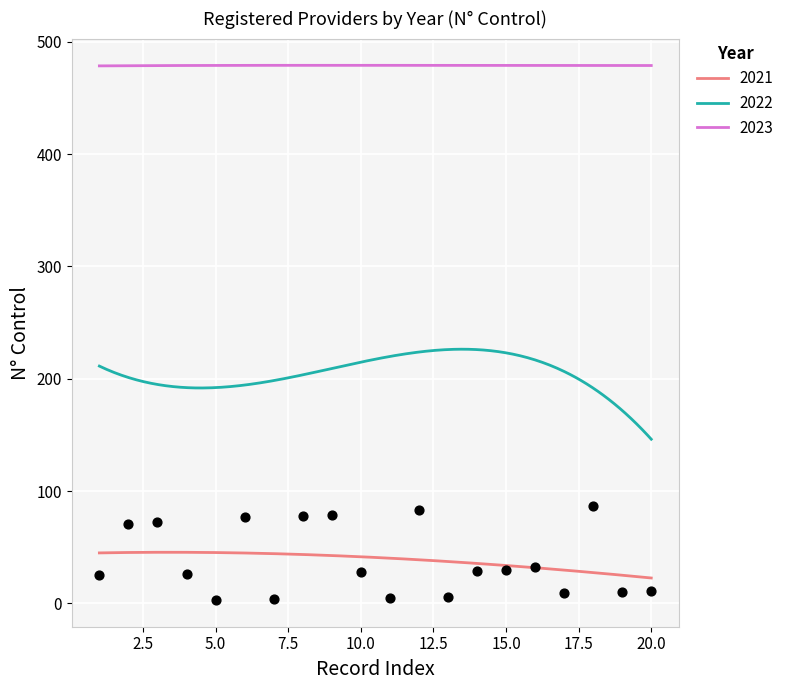

True or false: 2021 and 2022 intersect in this chart.

False